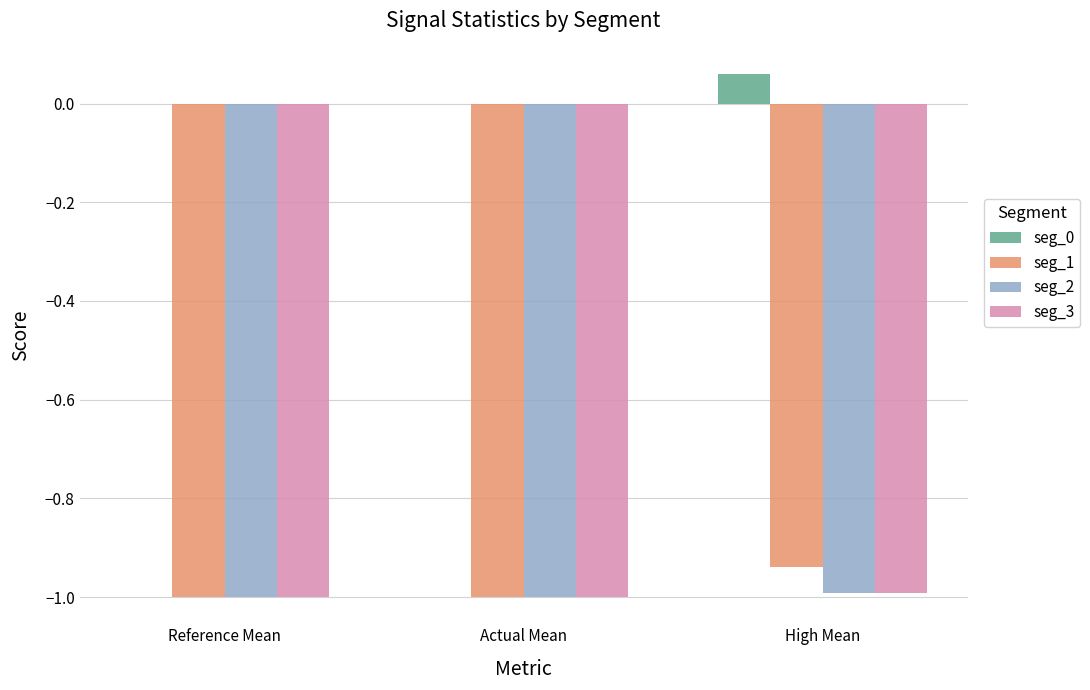

At which category is the sum across all series the highest?

High Mean